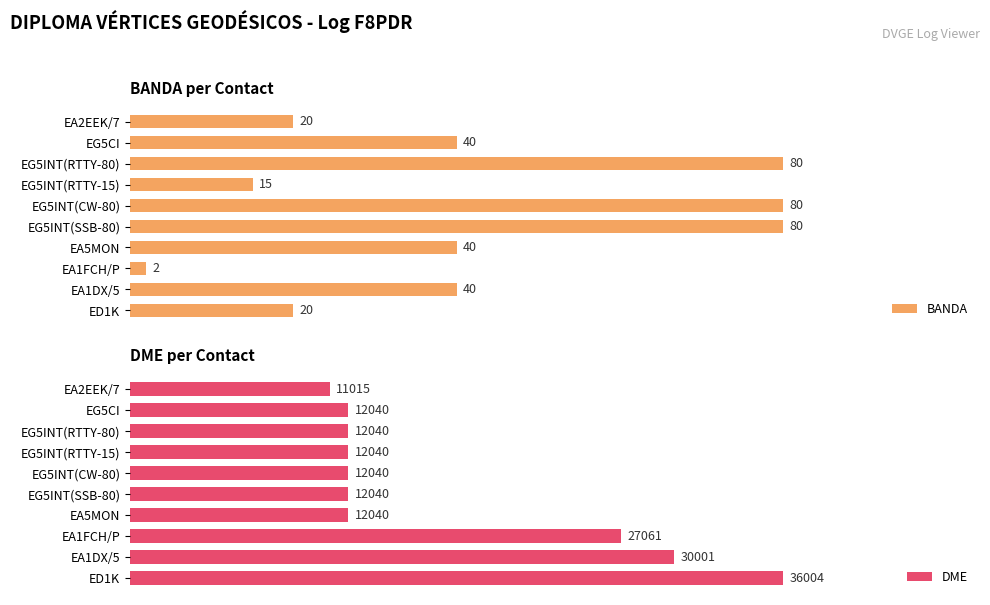

What are all the series names shown in the legend?

BANDA, DME